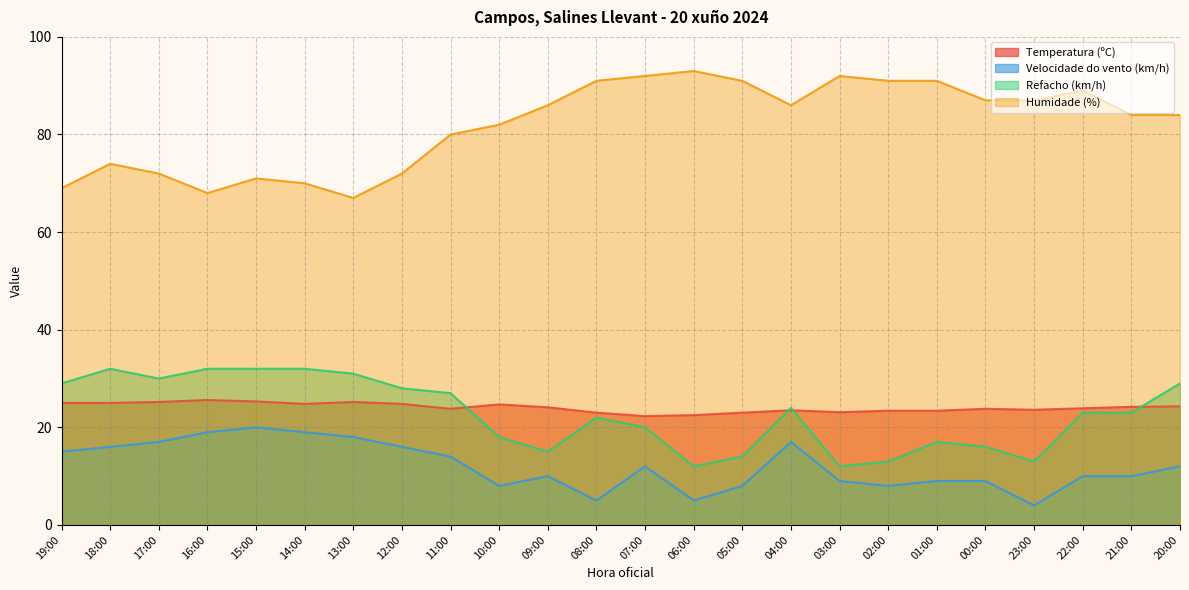

What is the spread (max minus min) of values at 10:00?

74.0